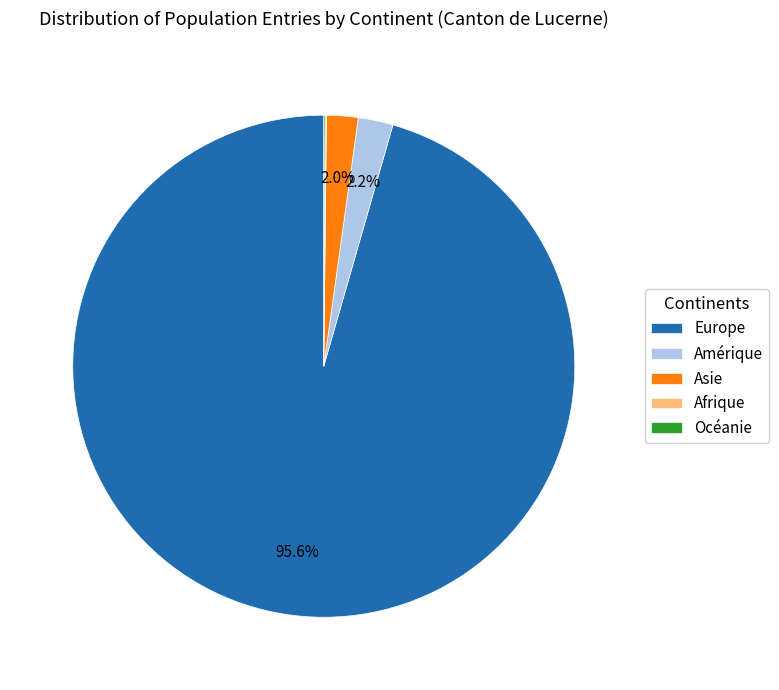

Is the sum of Asie and Amérique greater than half?

No